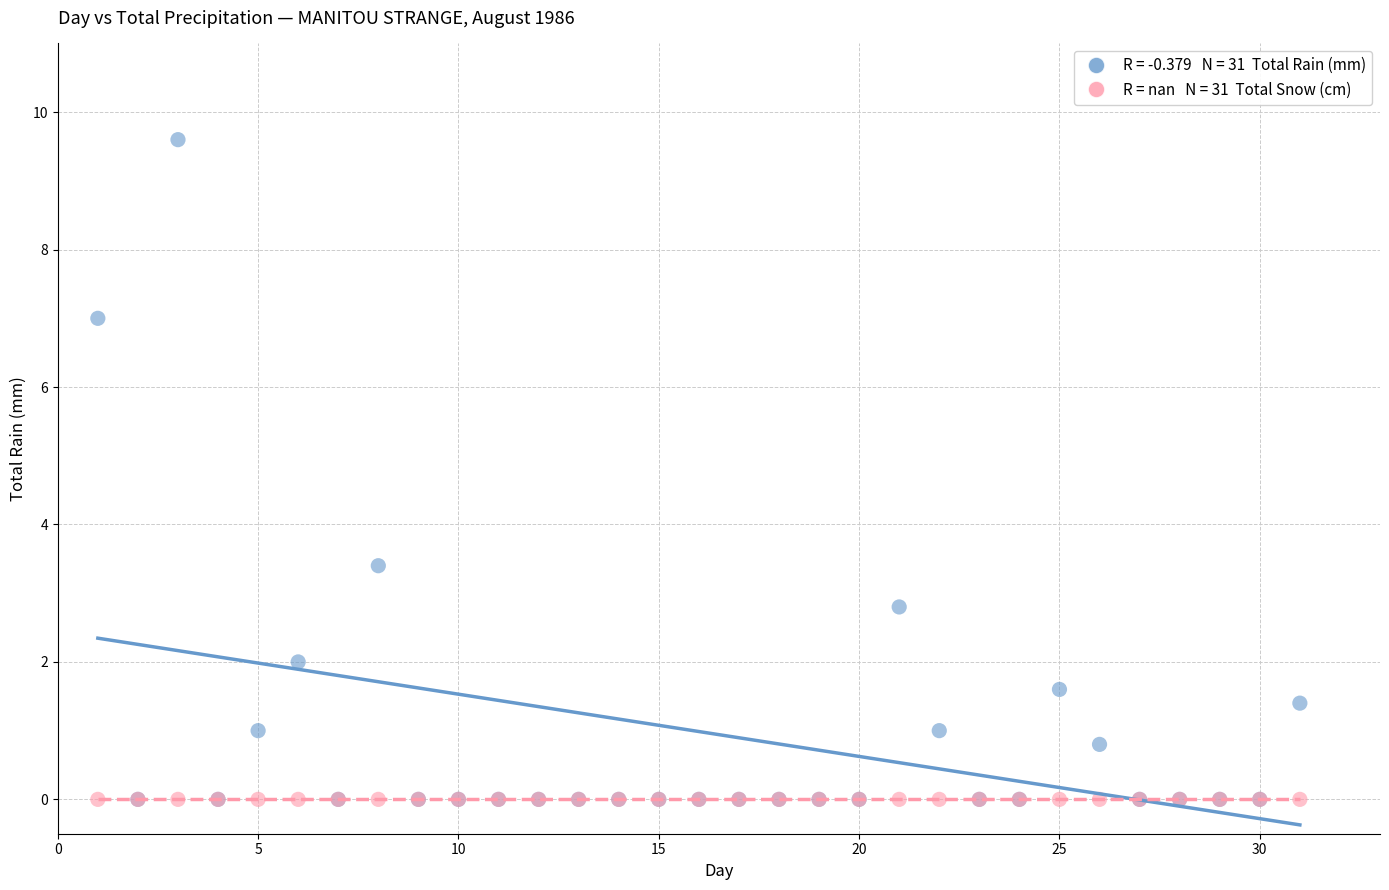

Across all series, what Y value is closest to 4?

3.4